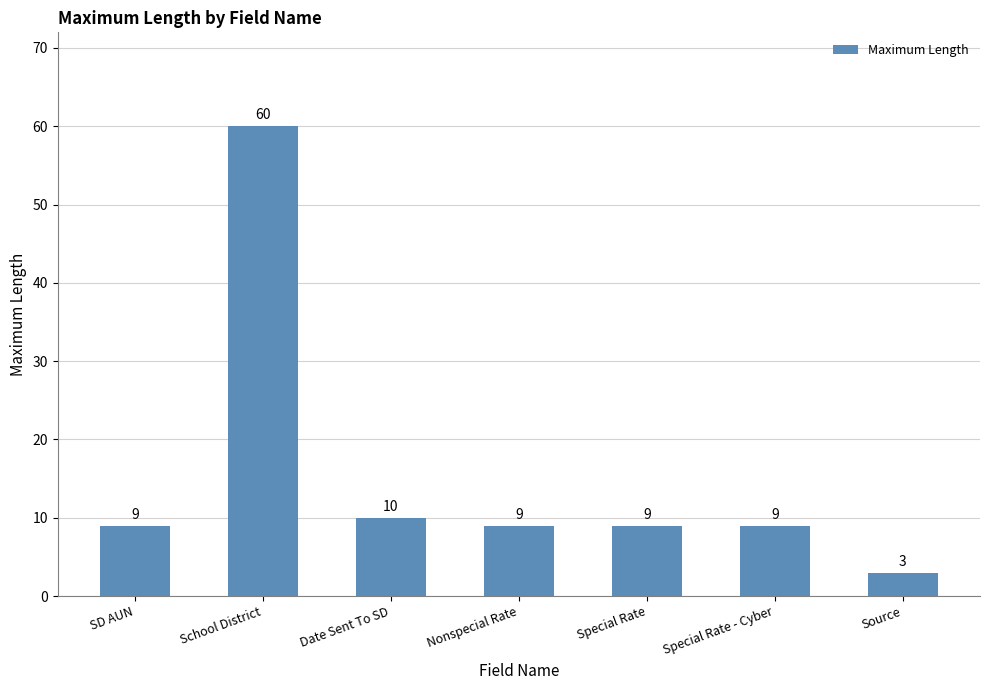

The chart shows a value of 9 at SD AUN. True or false?

True